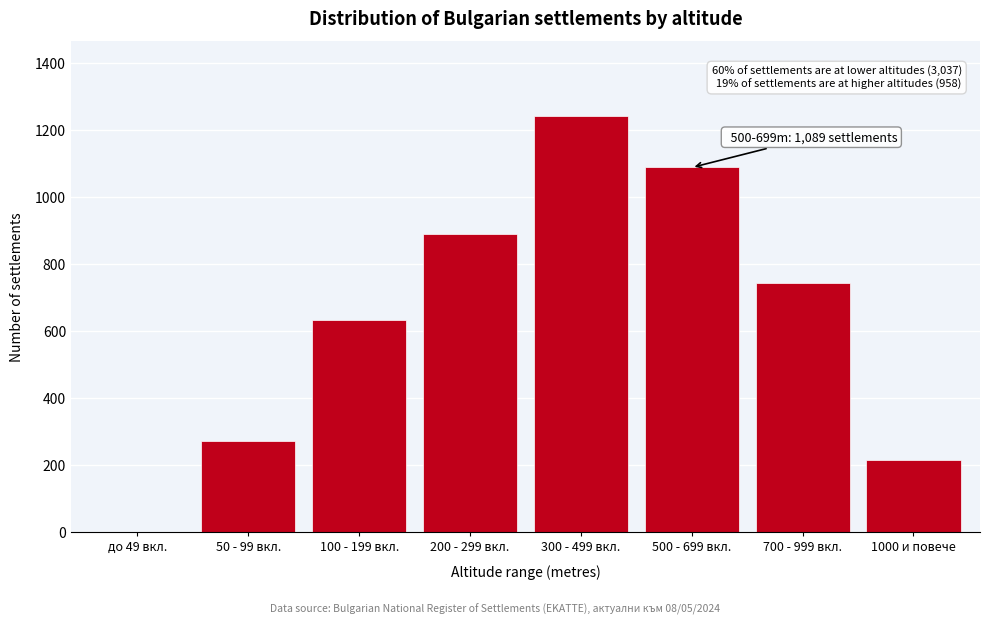

Reading right to left, list all the values displayed in this chart.

1000 и повече=215	700 - 999 вкл.=743	500 - 699 вкл.=1089	300 - 499 вкл.=1243	200 - 299 вкл.=891	100 - 199 вкл.=632	50 - 99 вкл.=271	до 49 вкл.=0